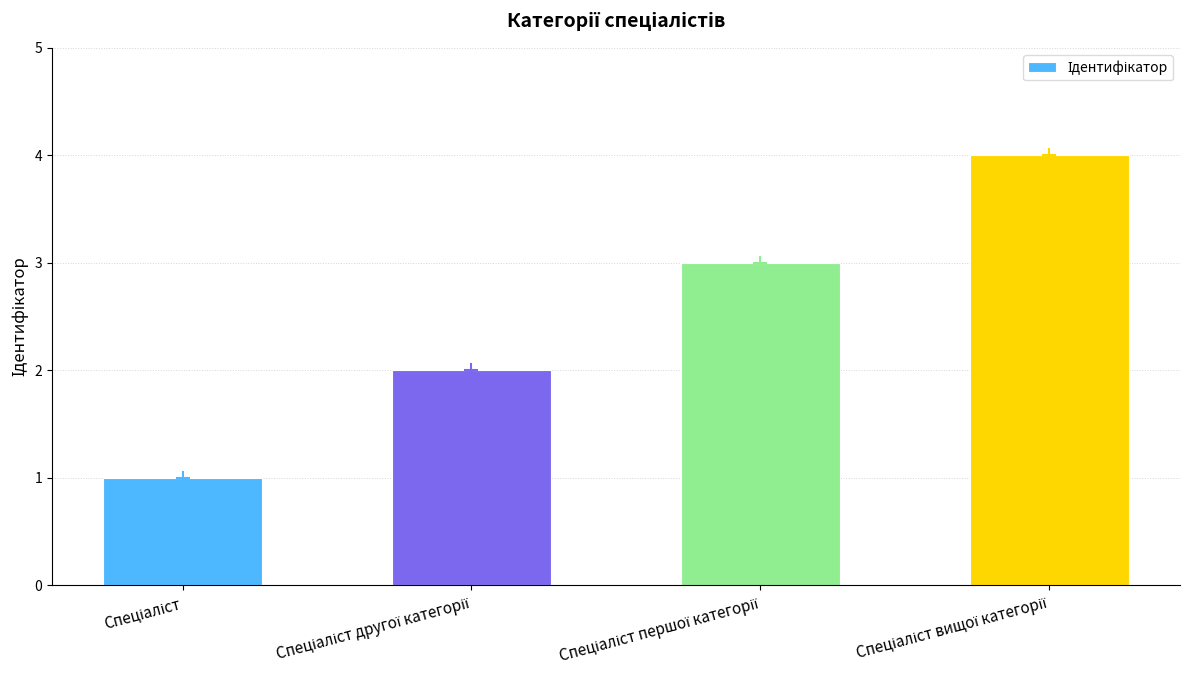

Where does the data first go above 3?

Спеціаліст вищої категорії